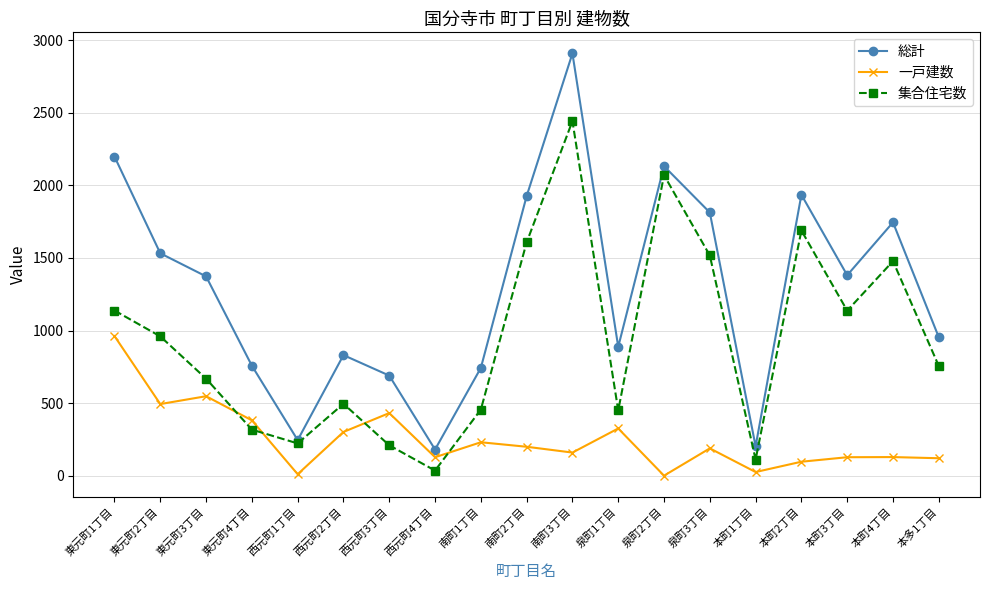

Which category has the highest value in the 一戸建数 series?

東元町1丁目